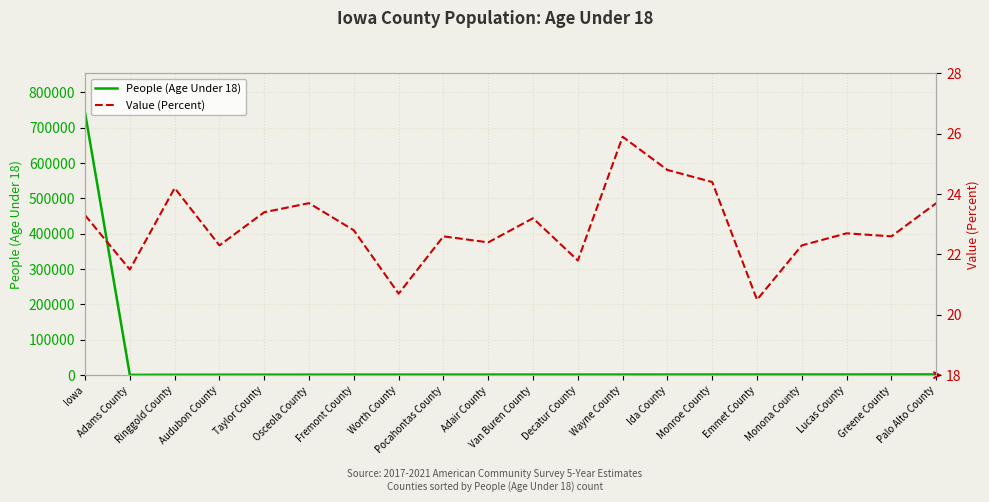

True or false: Value (Percent) and People (Age Under 18) intersect in this chart.

False